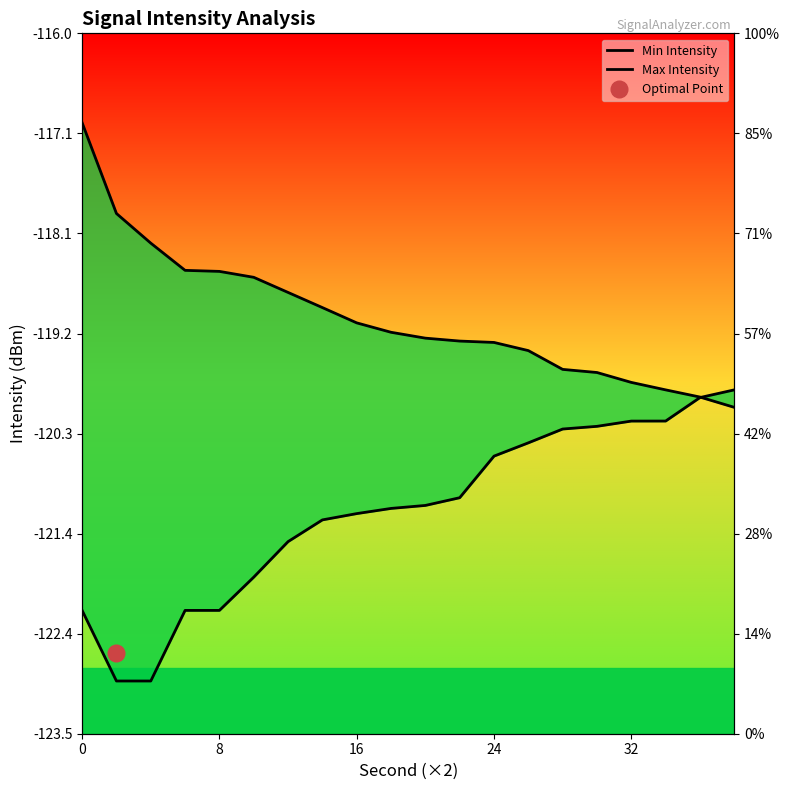

Is the value of Min Intensity at 5 greater than the value of Max Intensity at 17?

No